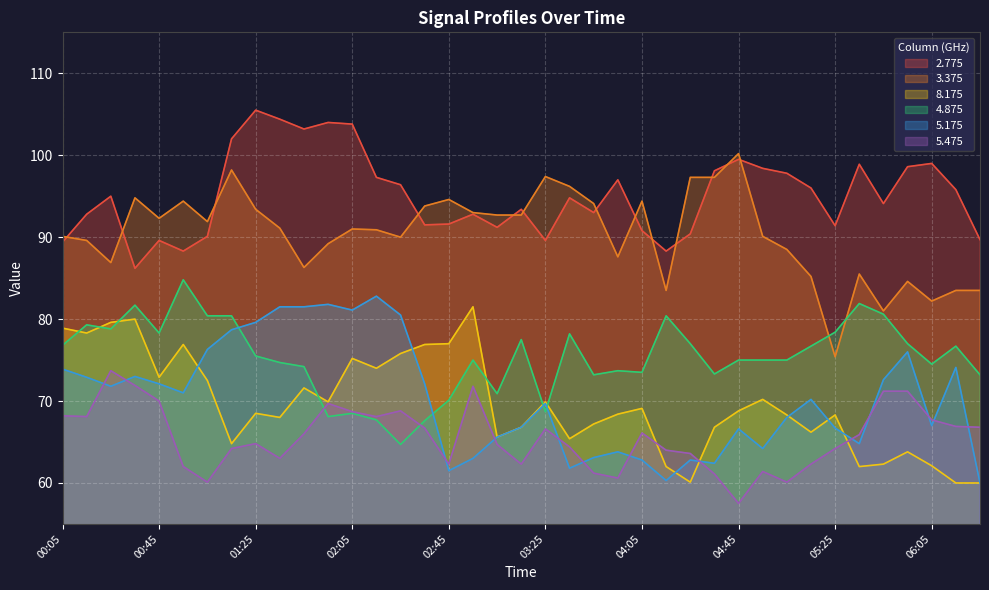

Rank the series by their maximum value, from lowest to highest.

5.475, 8.175, 5.175, 4.875, 3.375, 2.775